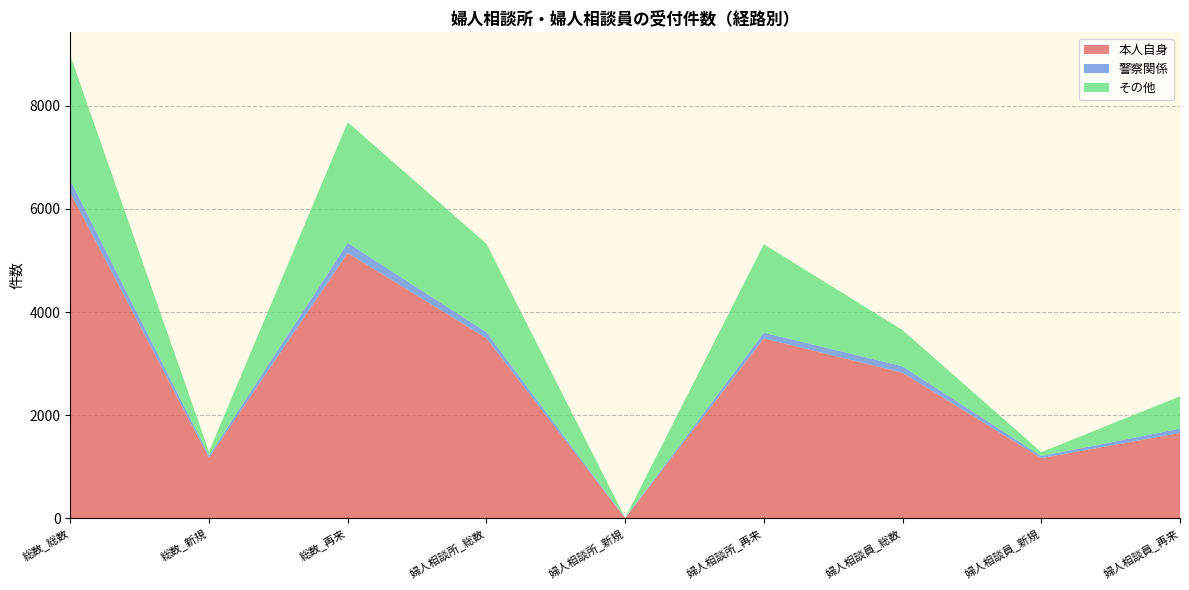

Reading left to right, what are all the values shown in this chart?

本人自身: 6319	1172	5147	3495	4	3491	2824	1168	1656
警察関係: 242	46	196	116	5	111	126	41	85
その他: 2416	76	2340	1715	1	1714	701	75	626